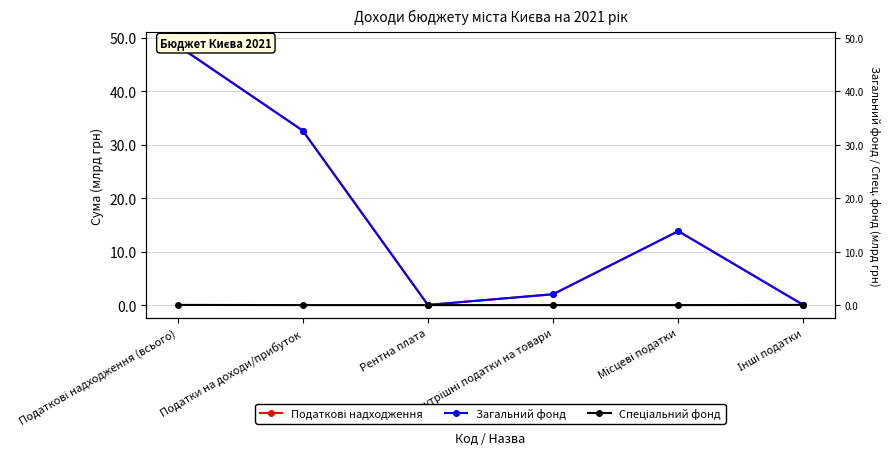

Which series ends up on top after the final intersection of Спеціальний фонд and Загальний фонд?

Спеціальний фонд